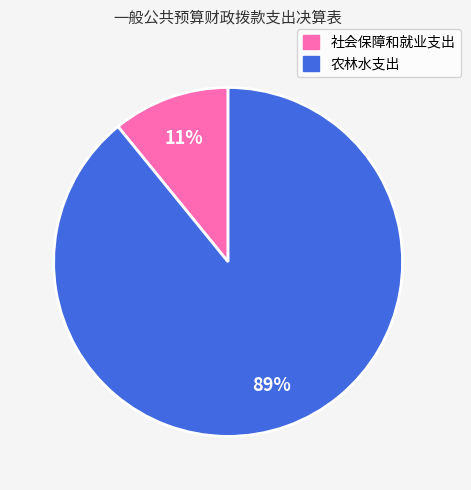

To the nearest percent, what portion does 农林水支出 represent?

89%